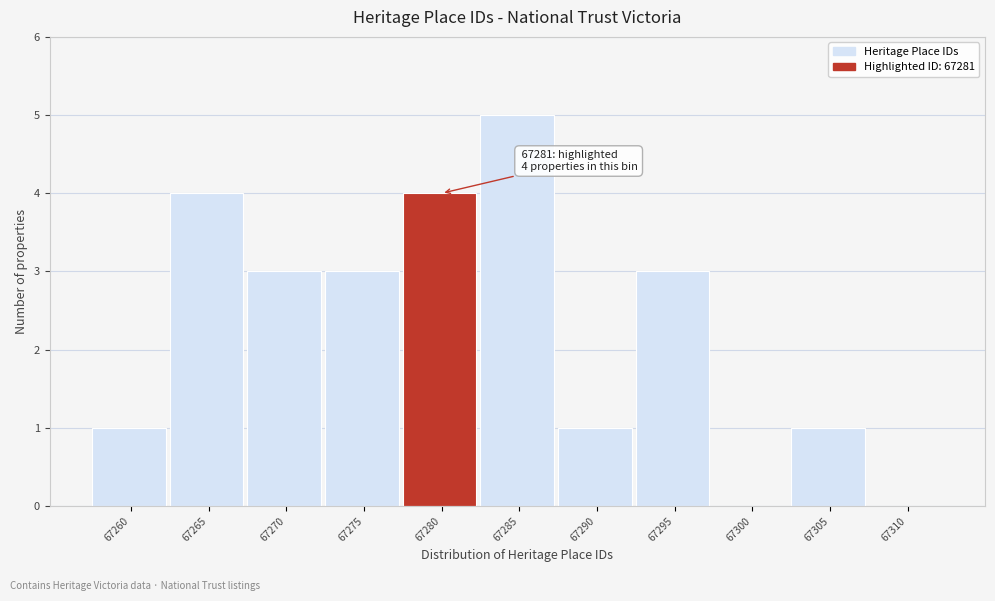

Reading left to right, transcribe all the data shown in this chart.

67260=1	67265=4	67270=3	67275=3	67280=4	67285=5	67290=1	67295=3	67300=0	67305=1	67310=0